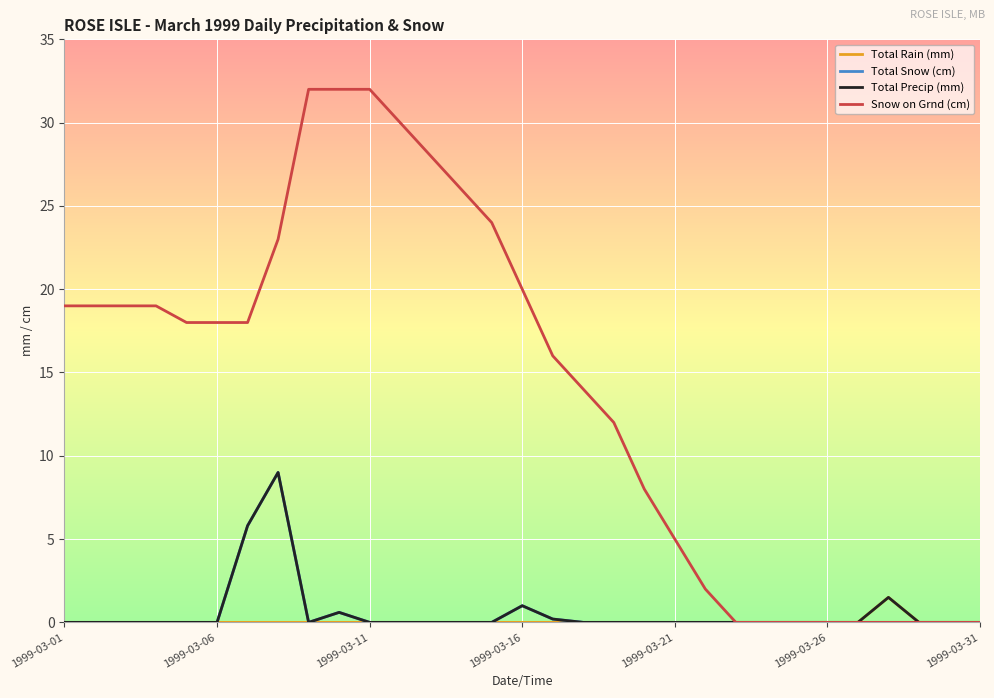

What is the maximum value shown in the chart?

32.0